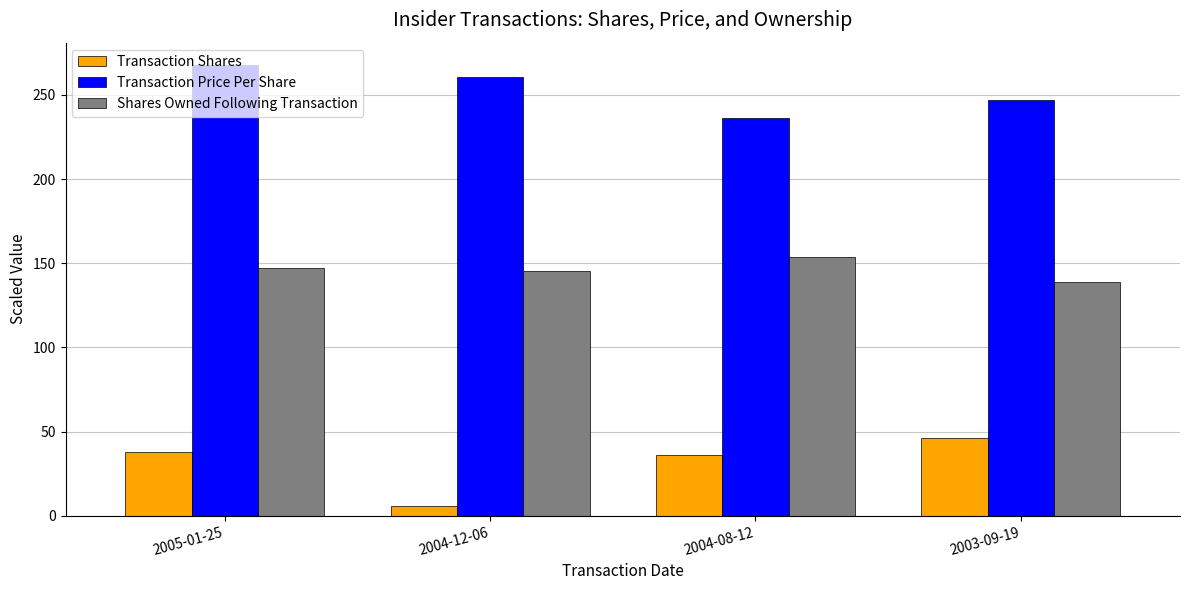

Reading left to right, extract all data points from this chart.

Transaction Shares: 2005-01-25=37.7	2004-12-06=5.6	2004-08-12=35.9	2003-09-19=46.2
Transaction Price Per Share: 2005-01-25=267.6	2004-12-06=260.5	2004-08-12=236.3	2003-09-19=246.8
Shares Owned Following Transaction: 2005-01-25=147.1	2004-12-06=145.2	2004-08-12=153.7	2003-09-19=139.0